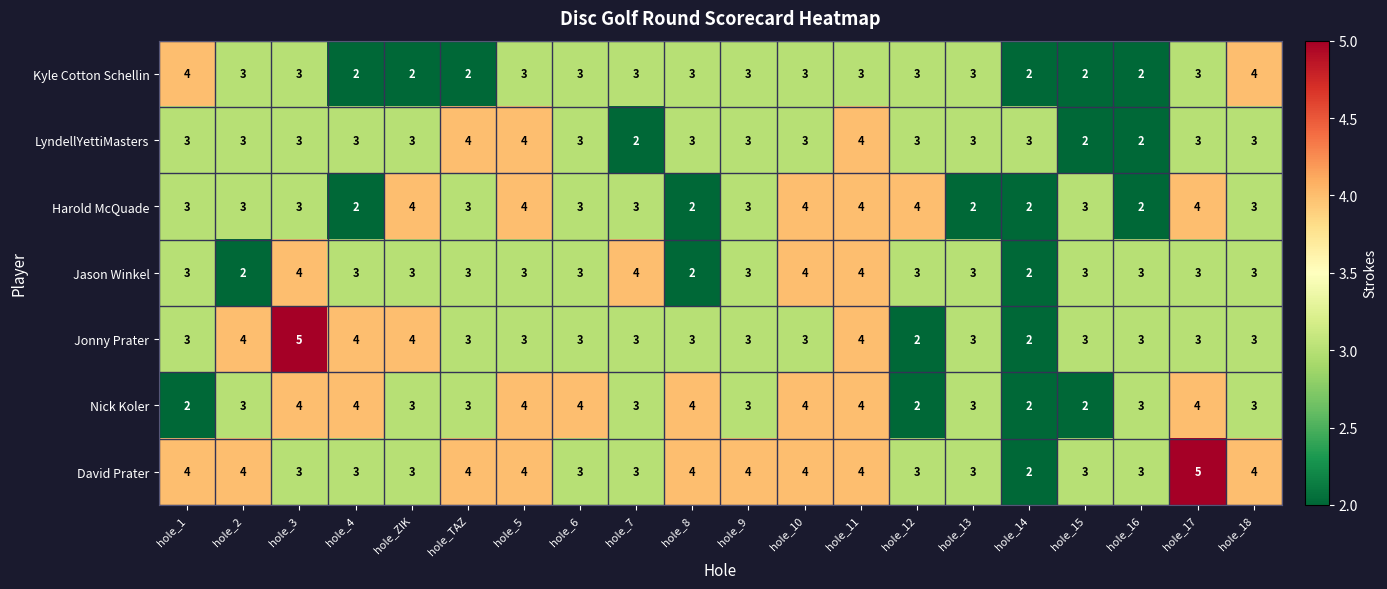

Which series has the largest total across all categories?

David Prater